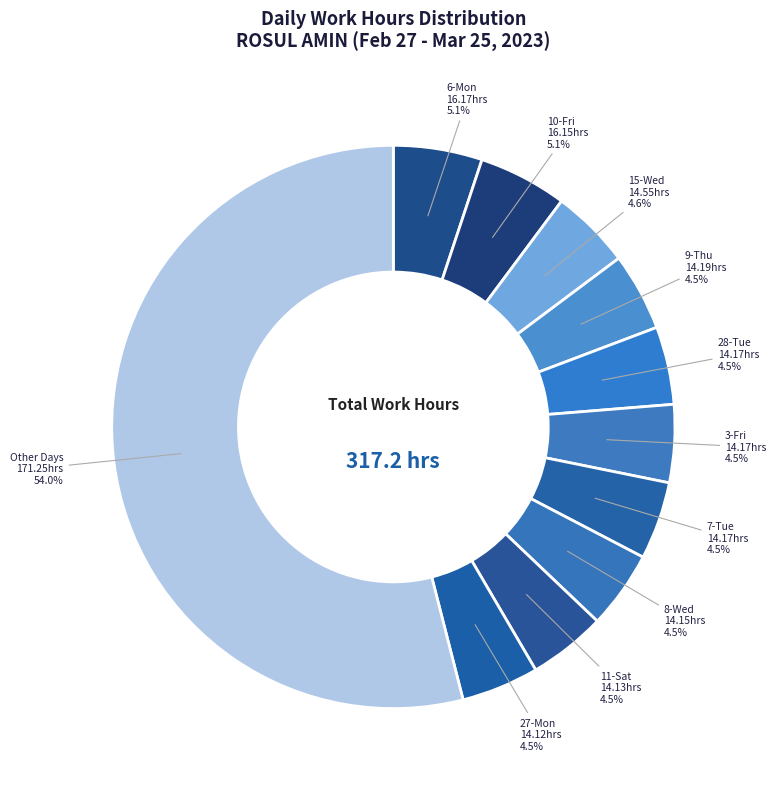

What is the largest slice in the pie chart?

Other Days